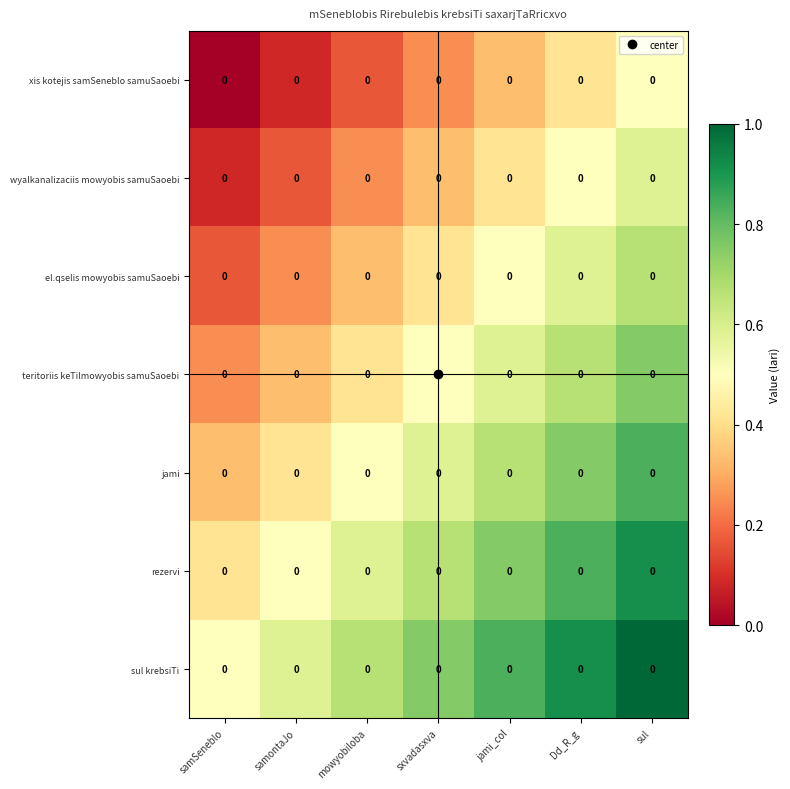

Reading right to left, what are all the values shown in this chart?

xis kotejis samSeneblo samuSaoebi: sul=0.0	Dd_R_g=0.0	jami_col=0.0	sxvadasxva=0.0	mowyobiloba=0.0	samontaJo=0.0	samSeneblo=0.0
wyalkanalizaciis mowyobis samuSaoebi: sul=0.0	Dd_R_g=0.0	jami_col=0.0	sxvadasxva=0.0	mowyobiloba=0.0	samontaJo=0.0	samSeneblo=0.0
el.qselis mowyobis samuSaoebi: sul=0.0	Dd_R_g=0.0	jami_col=0.0	sxvadasxva=0.0	mowyobiloba=0.0	samontaJo=0.0	samSeneblo=0.0
teritoriis keTilmowyobis samuSaoebi: sul=0.0	Dd_R_g=0.0	jami_col=0.0	sxvadasxva=0.0	mowyobiloba=0.0	samontaJo=0.0	samSeneblo=0.0
jami: sul=0.0	Dd_R_g=0.0	jami_col=0.0	sxvadasxva=0.0	mowyobiloba=0.0	samontaJo=0.0	samSeneblo=0.0
rezervi: sul=0.0	Dd_R_g=0.0	jami_col=0.0	sxvadasxva=0.0	mowyobiloba=0.0	samontaJo=0.0	samSeneblo=0.0
sul krebsiTi: sul=0.0	Dd_R_g=0.0	jami_col=0.0	sxvadasxva=0.0	mowyobiloba=0.0	samontaJo=0.0	samSeneblo=0.0